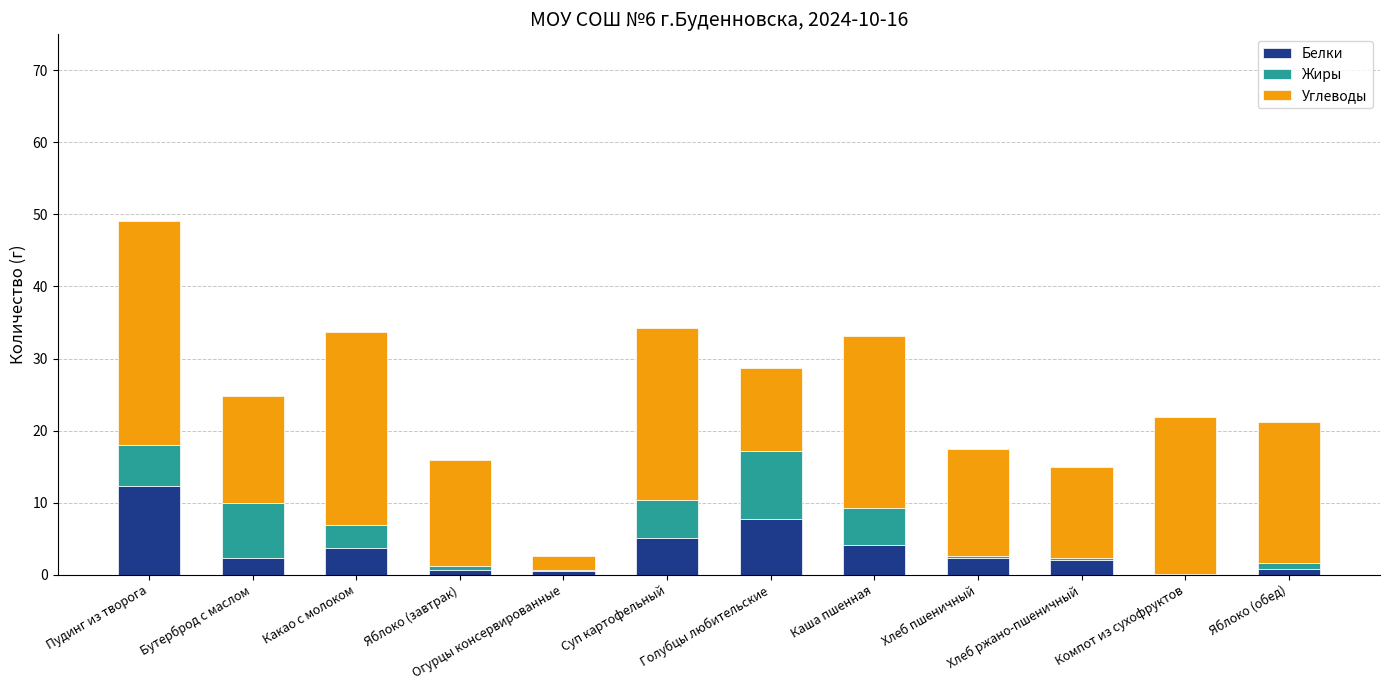

What is the total value across all series at Каша пшенная?

33.1